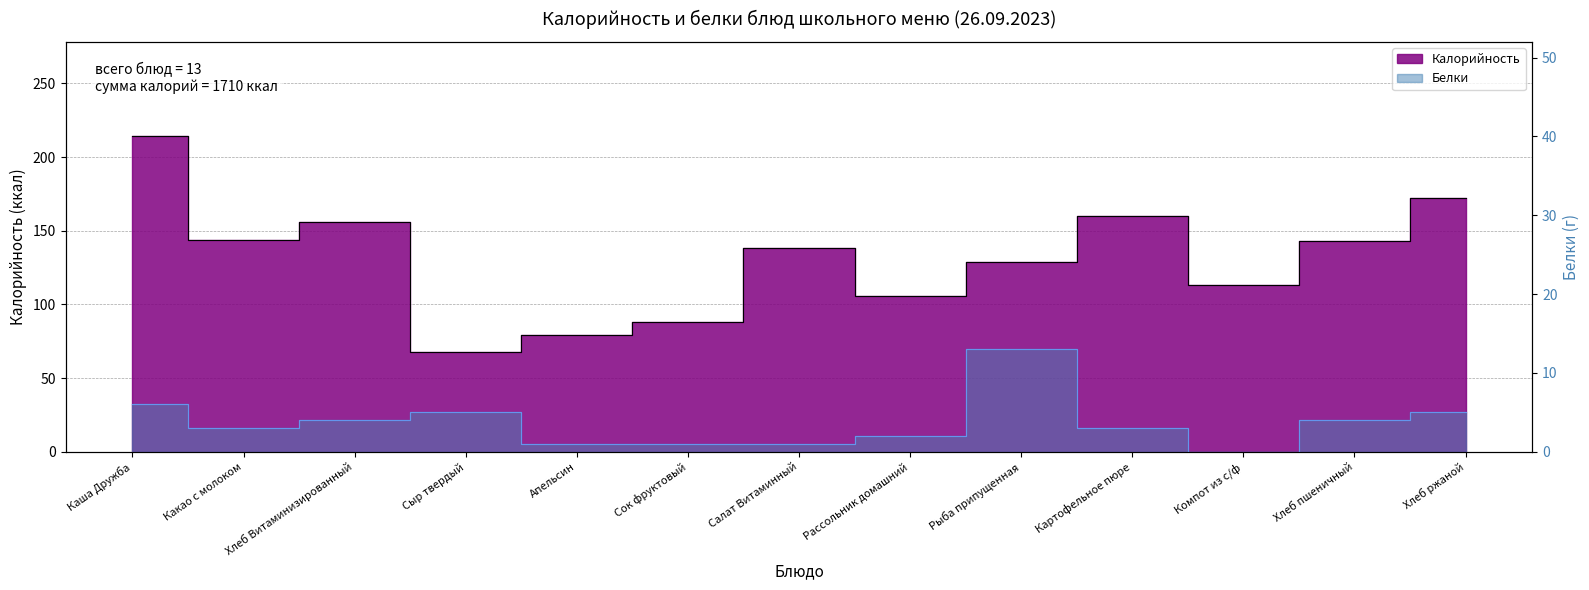

What is the total value across all series at Апельсин?

80